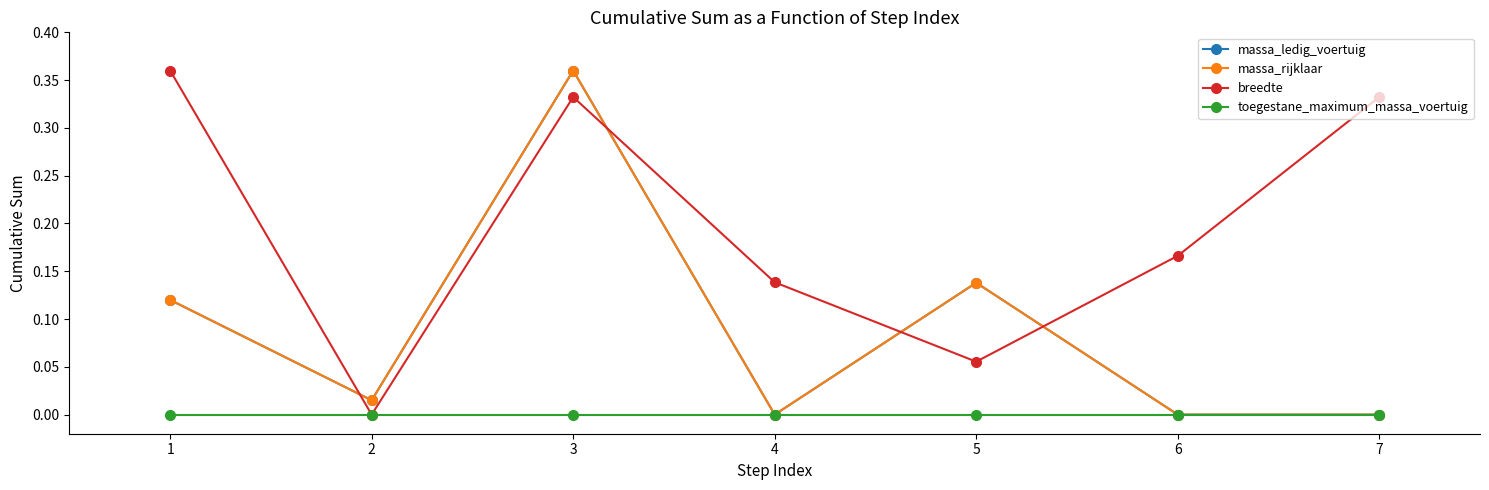

True or false: toegestane_maximum_massa_voertuig and massa_ledig_voertuig intersect in this chart.

False